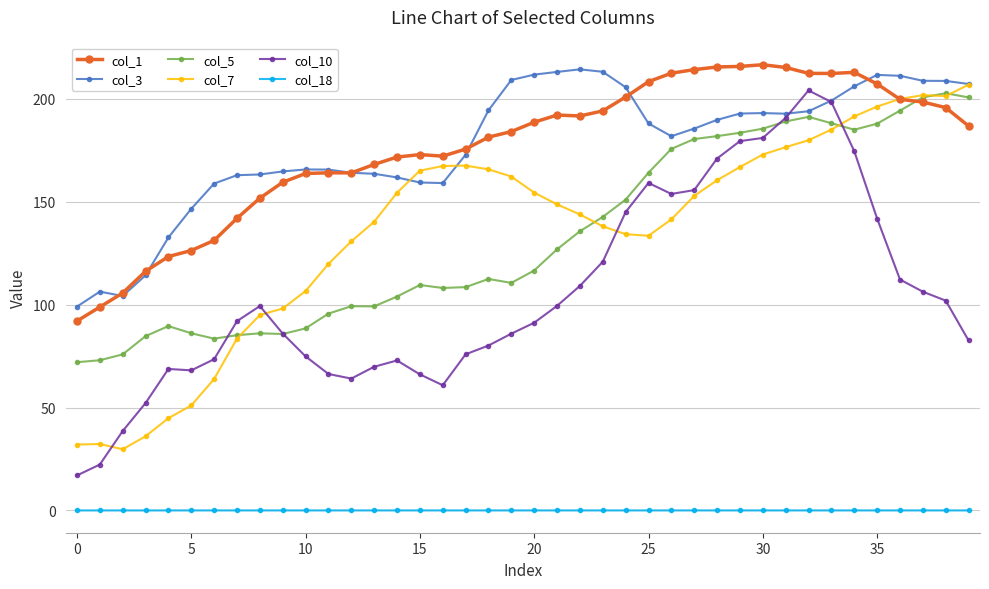

Is this an area chart (filled region under the line)?

No